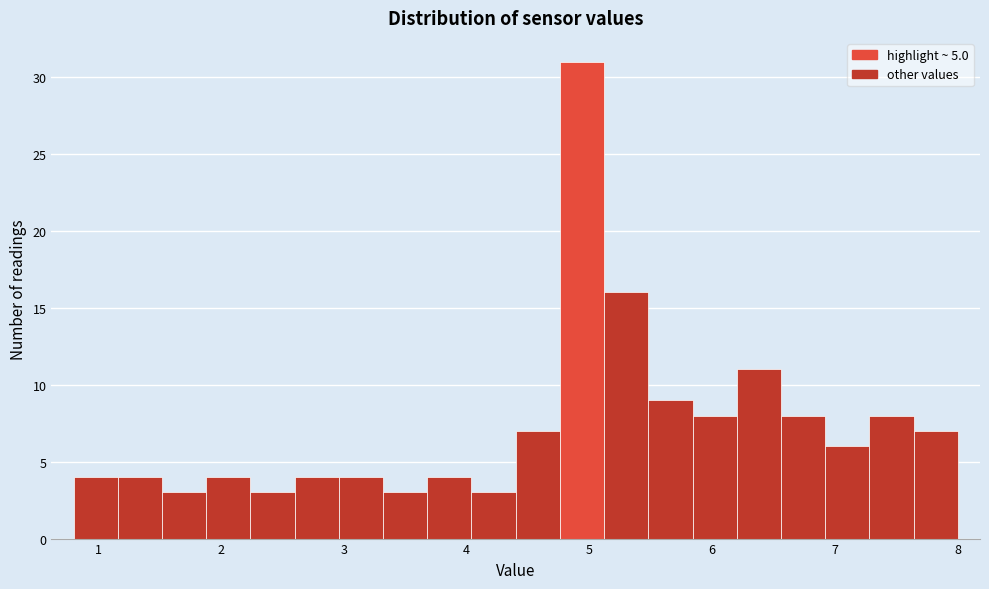

Around what value on the x-axis is the tallest bar? Give the approximate position of its centre, as read against the axis.

4.9